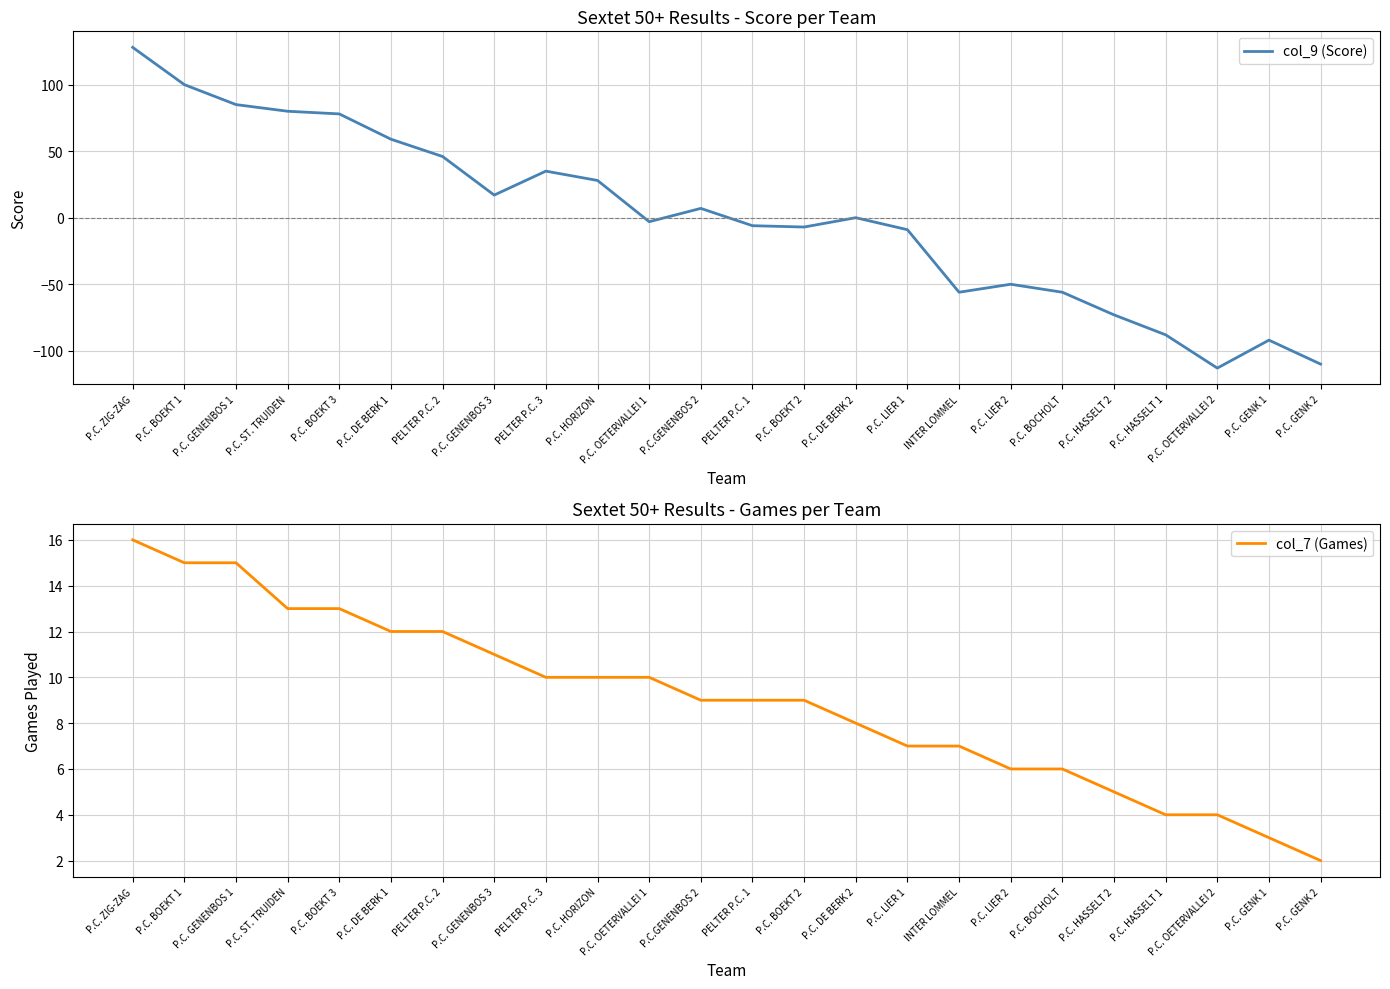

Does the chart have visible grid lines?

Yes